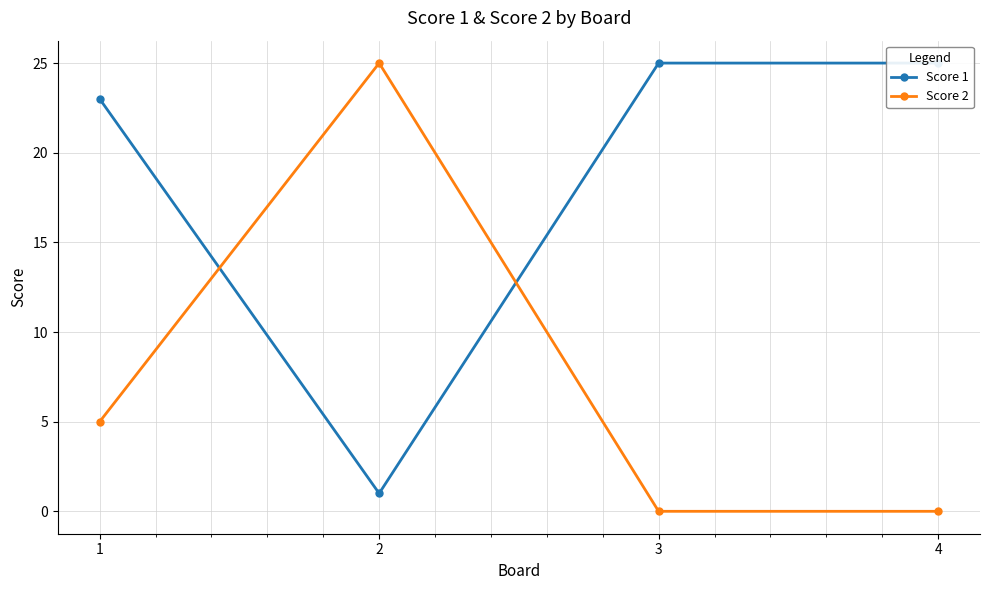

How many times do Score 1 and Score 2 cross each other?

2